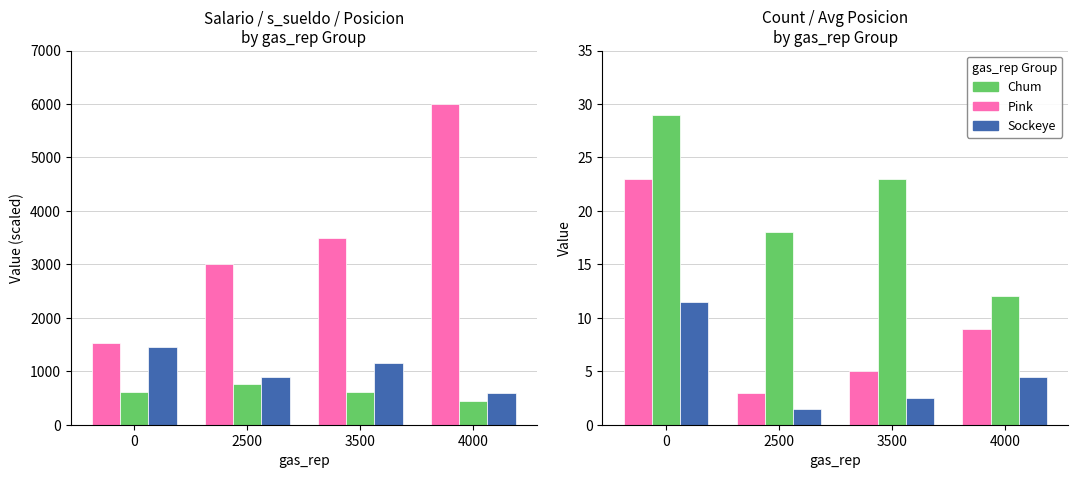

How many groups of bars are there?

4